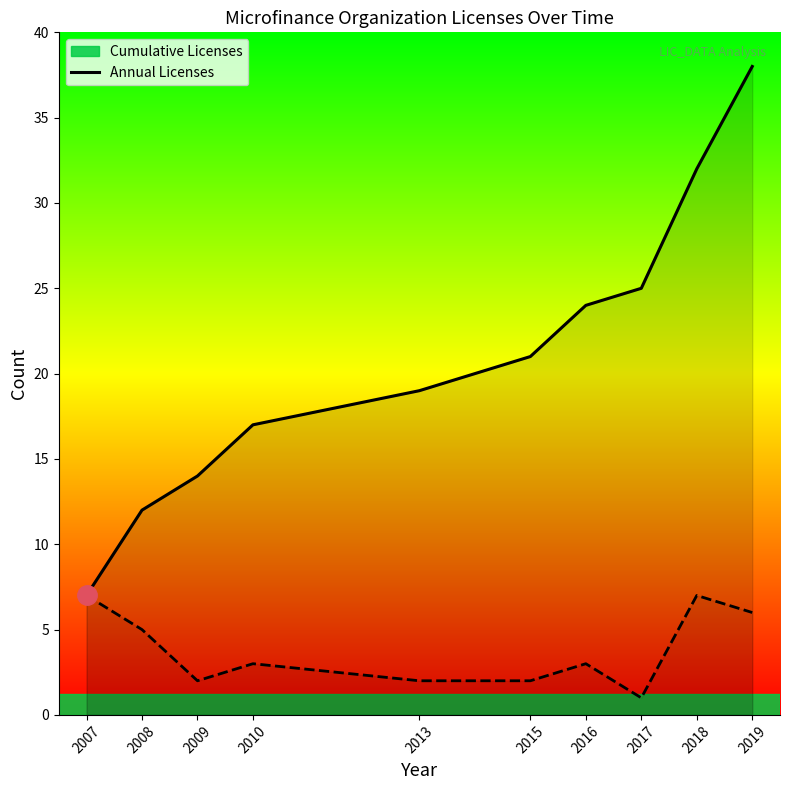

What is the lowest value of the Annual Licenses series?

1